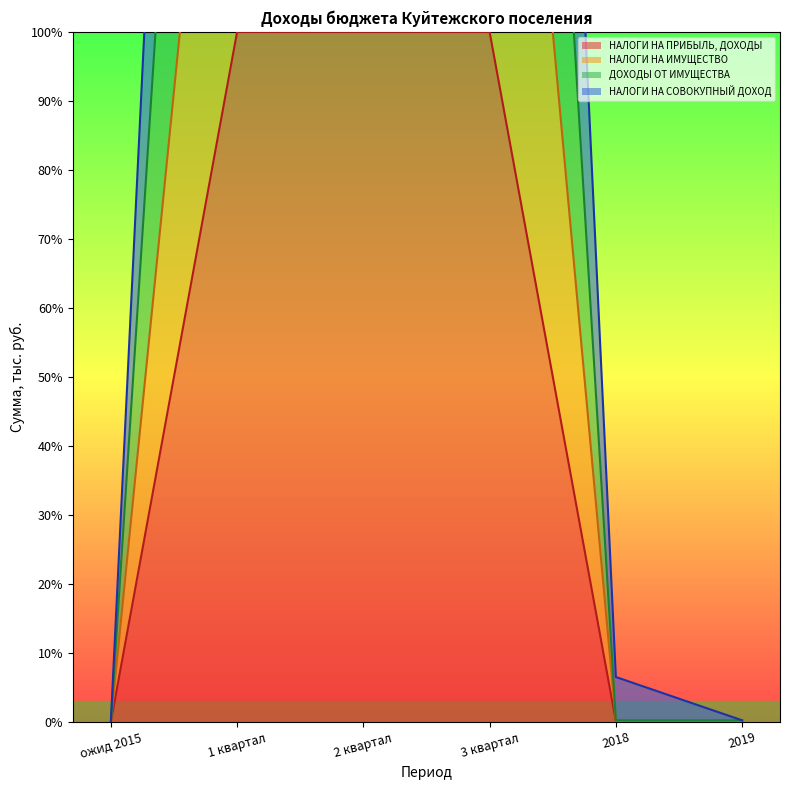

What is the total value across all series at ожид 2015?

0.1